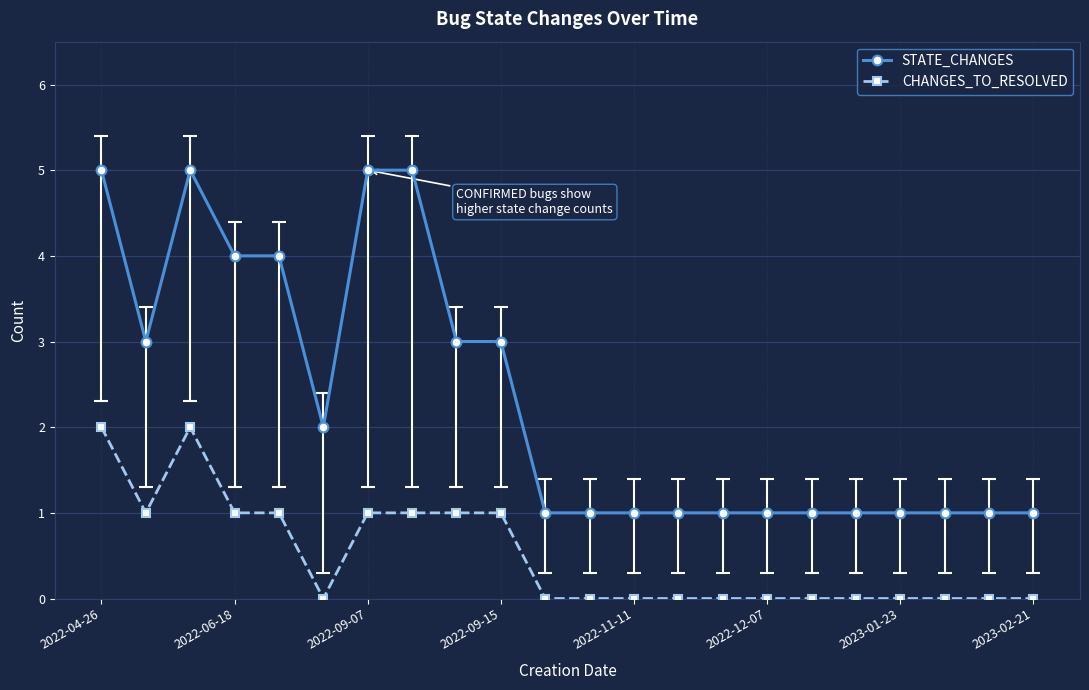

True or false: STATE_CHANGES and CHANGES_TO_RESOLVED intersect in this chart.

False